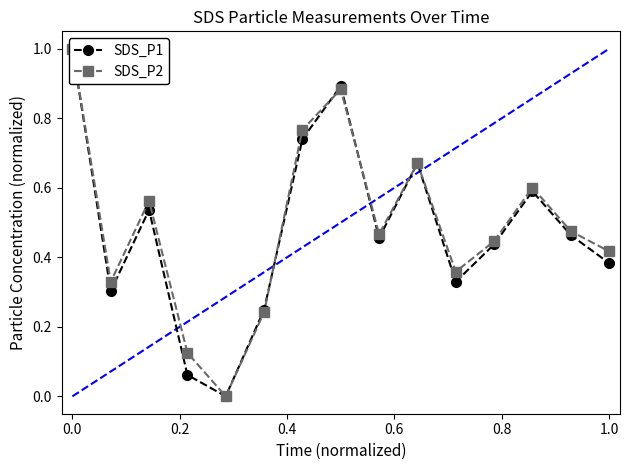

At how many categories does at least one series exceed 0?

14